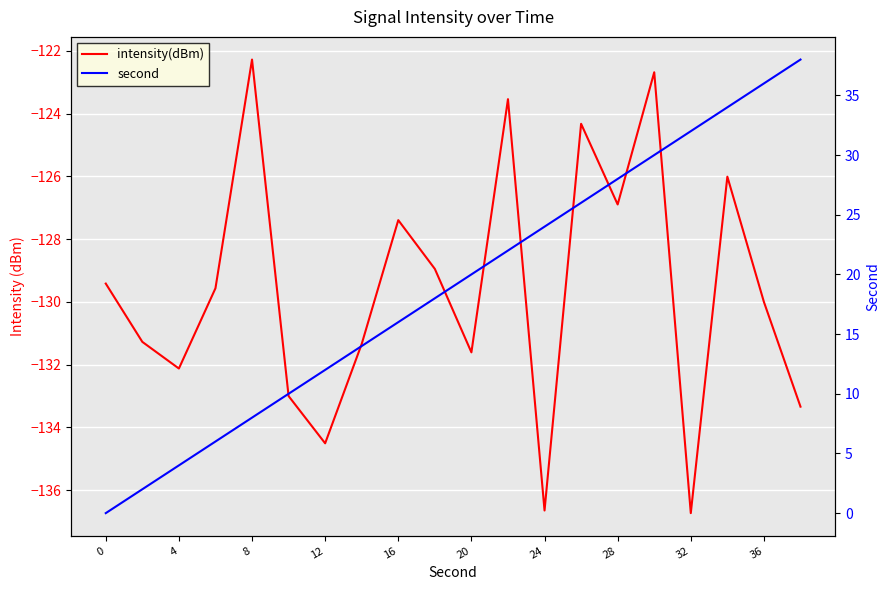

What is the value of the intensity(dBm) point at the 20th from the left?

-133.3